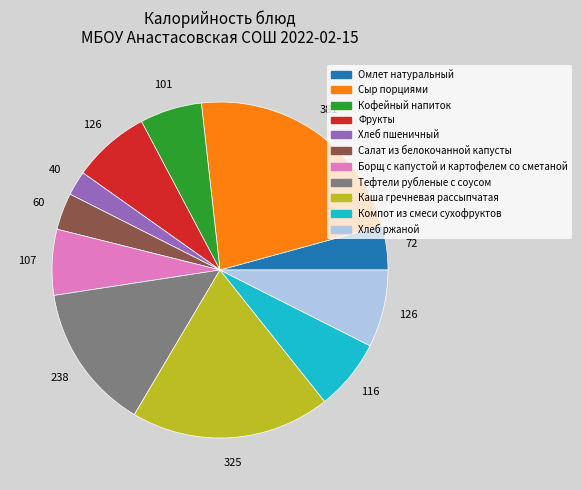

Combined, do Компот из смеси сухофруктов and Тефтели рубленые с соусом account for over 50%?

No